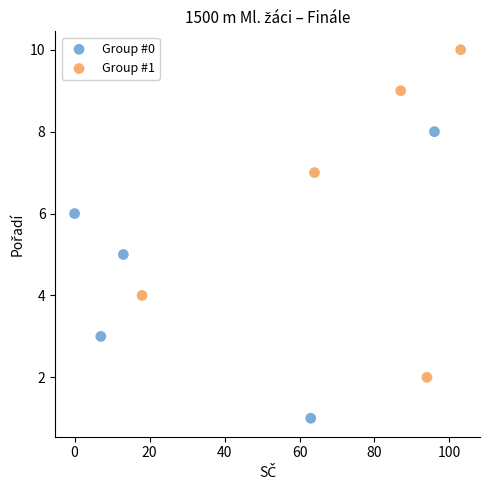

Which series reaches the maximum Y coordinate?

Group #1